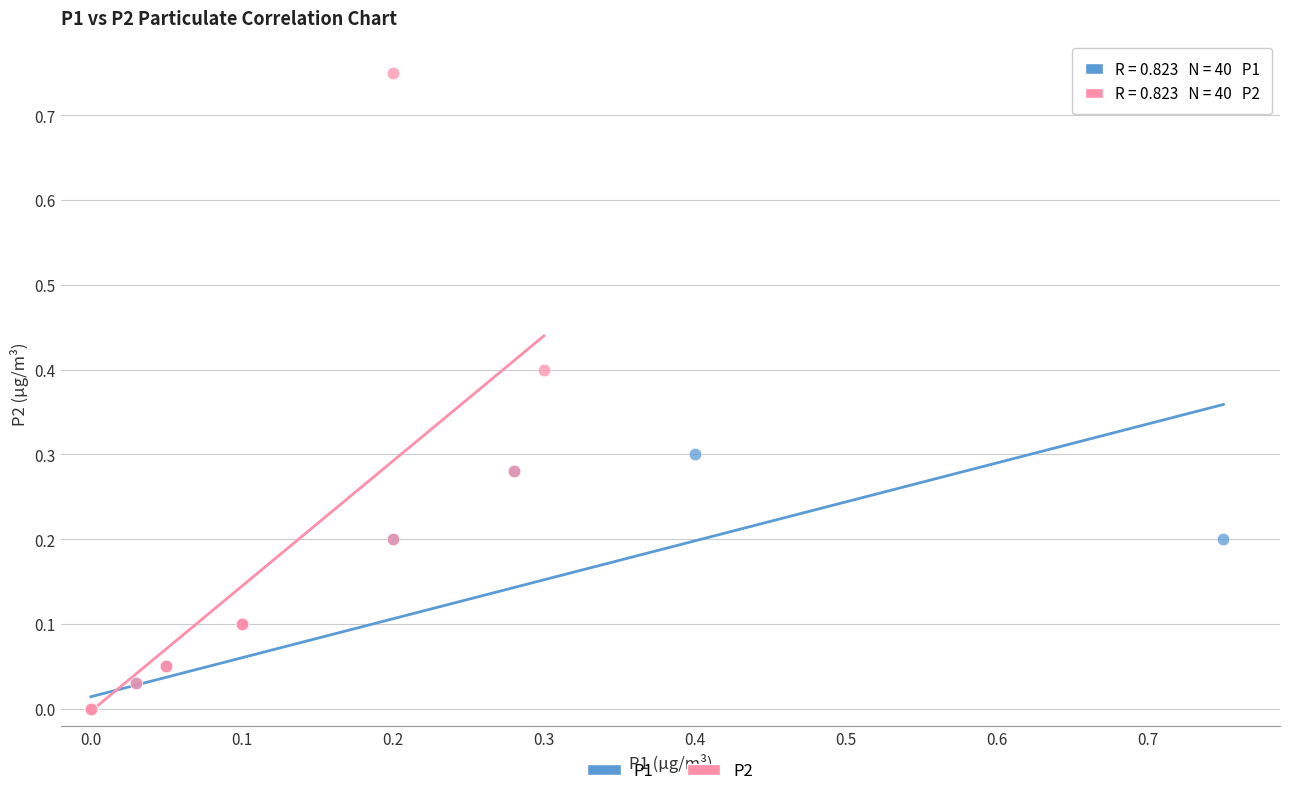

Which series has the largest Y range (max minus min)?

P2